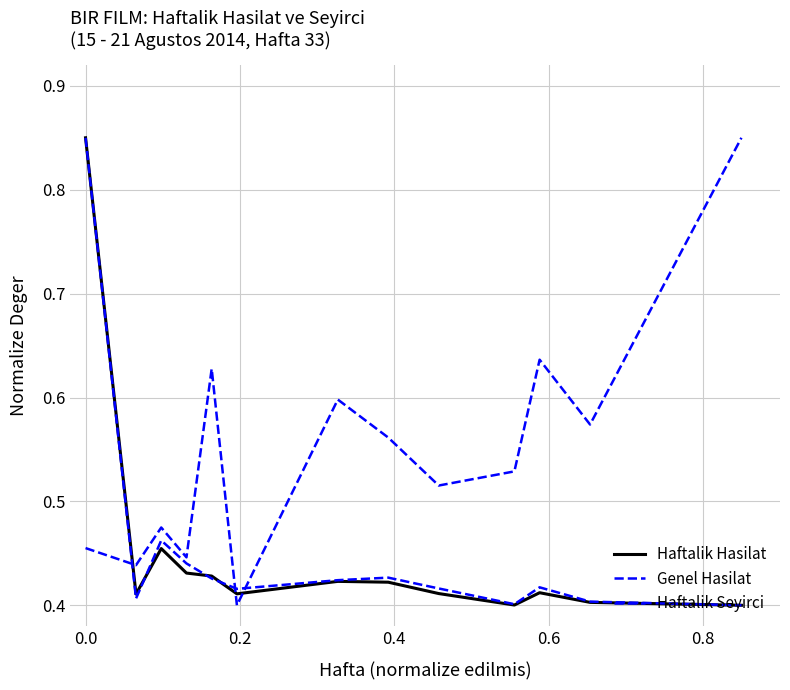

Does the chart display data point markers on the line(s)?

No